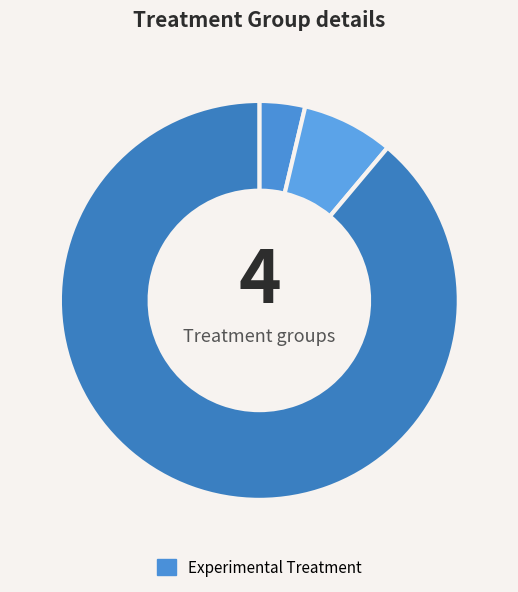

Count the number of slices in the pie.

3